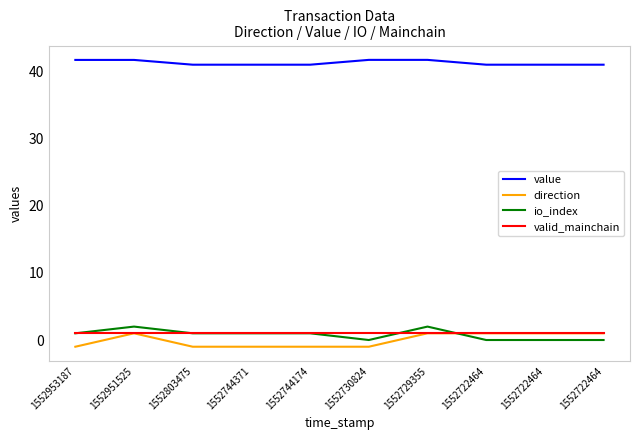

Which series has the widest spread of values?

direction